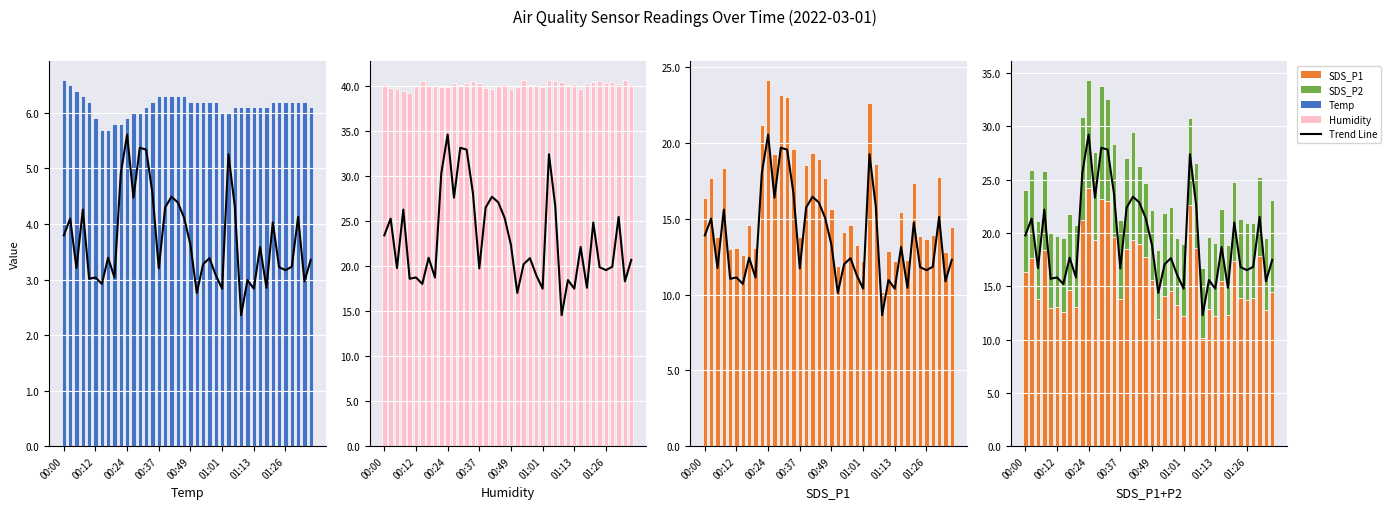

What is the label of the 1st bar from the left?

00:00